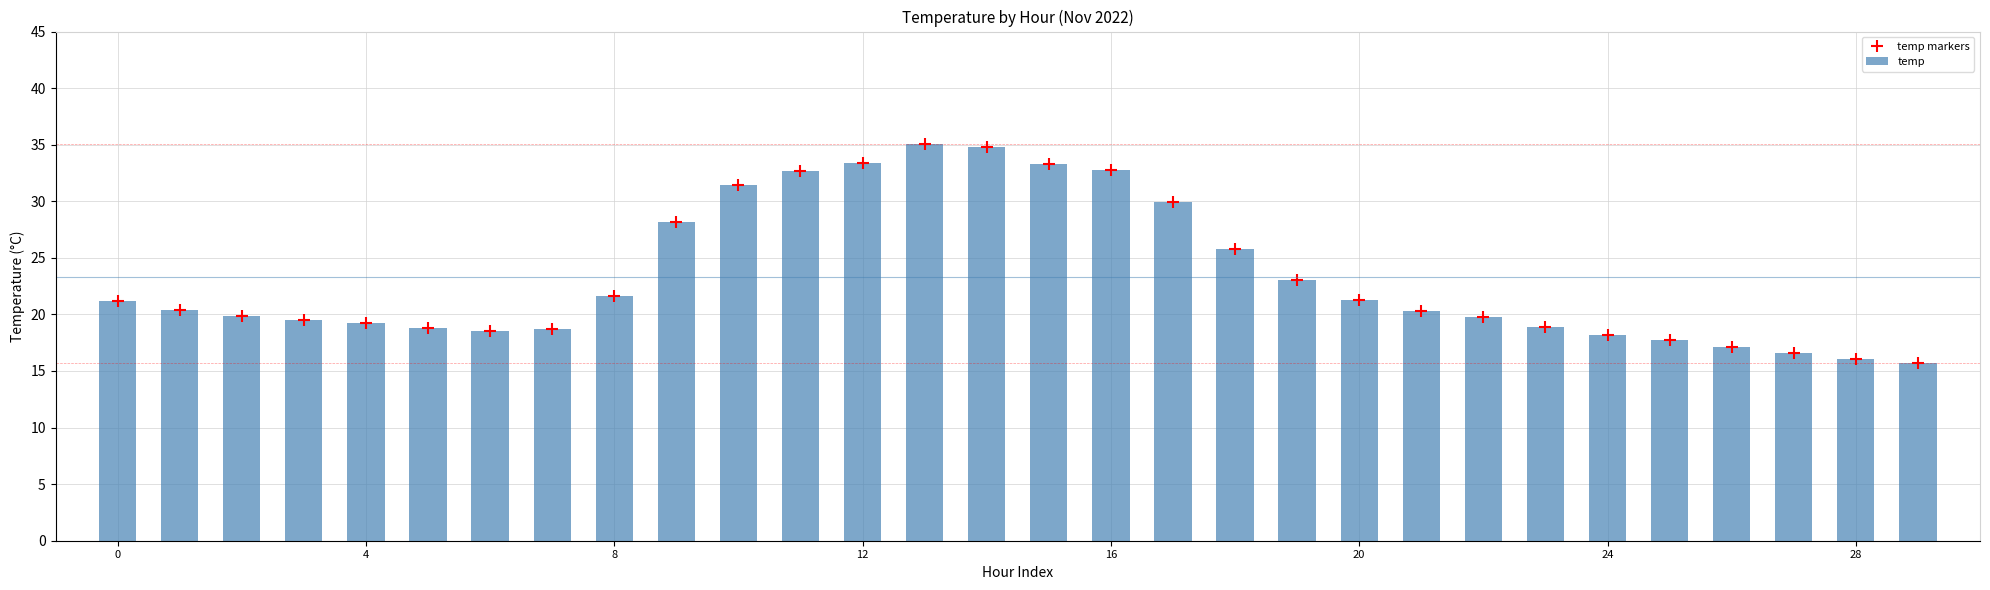

The value at 22 is 12.3. True or false?

False